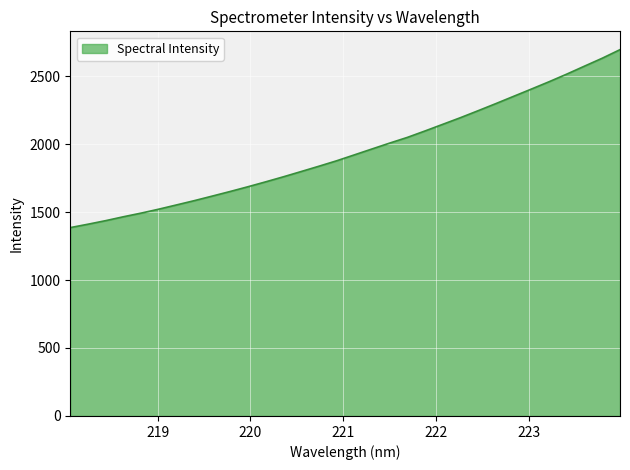

What is the difference between the second highest and minimum values?

1246.1